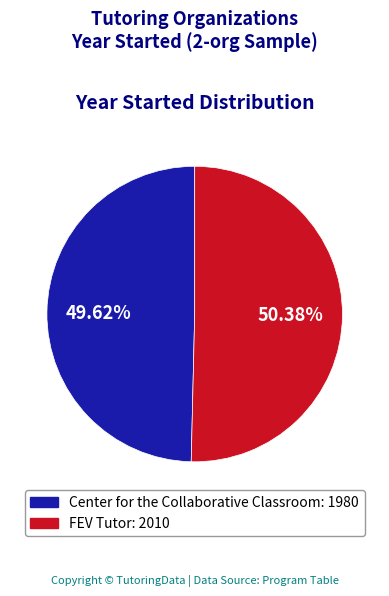

What is the majority slice?

FEV Tutor